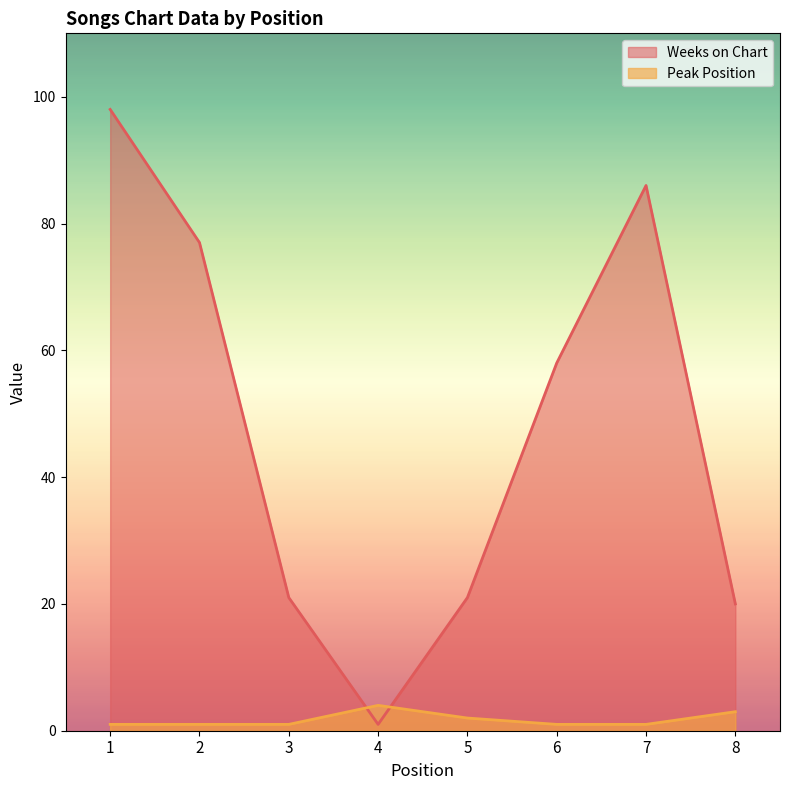

What is the difference between the maximum and minimum values in the Peak Position series?

3